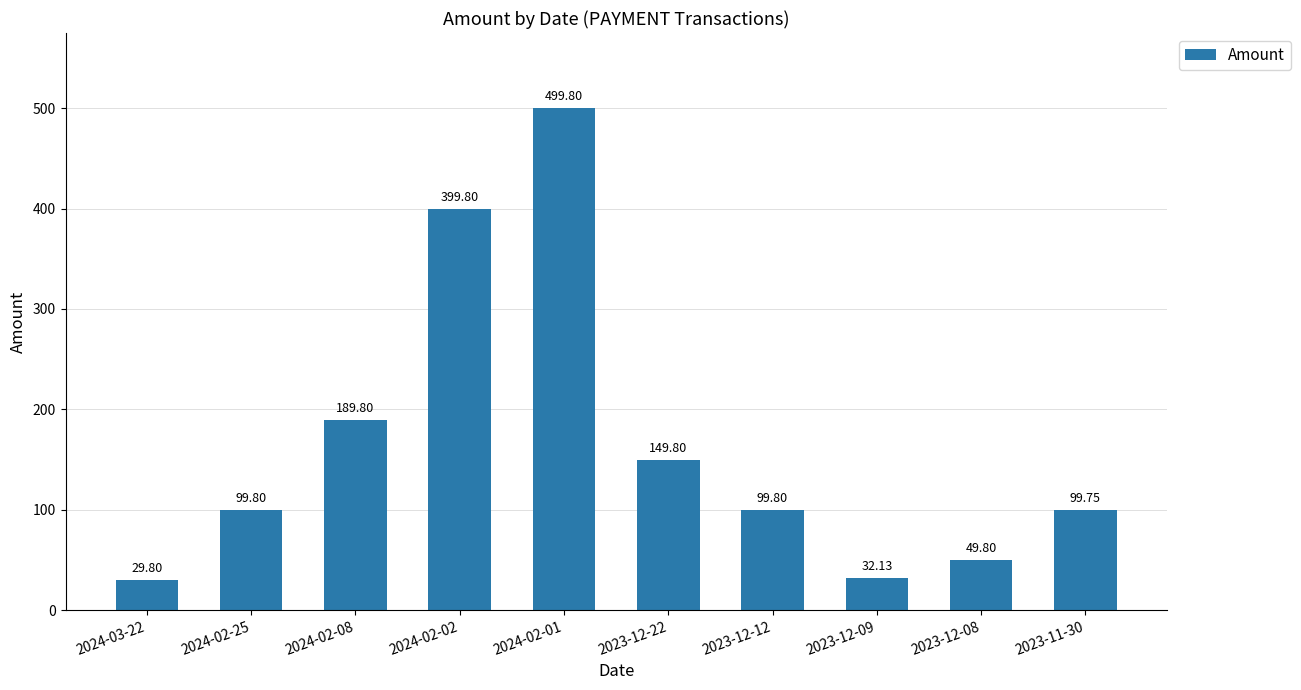

How many bars are there in total?

10